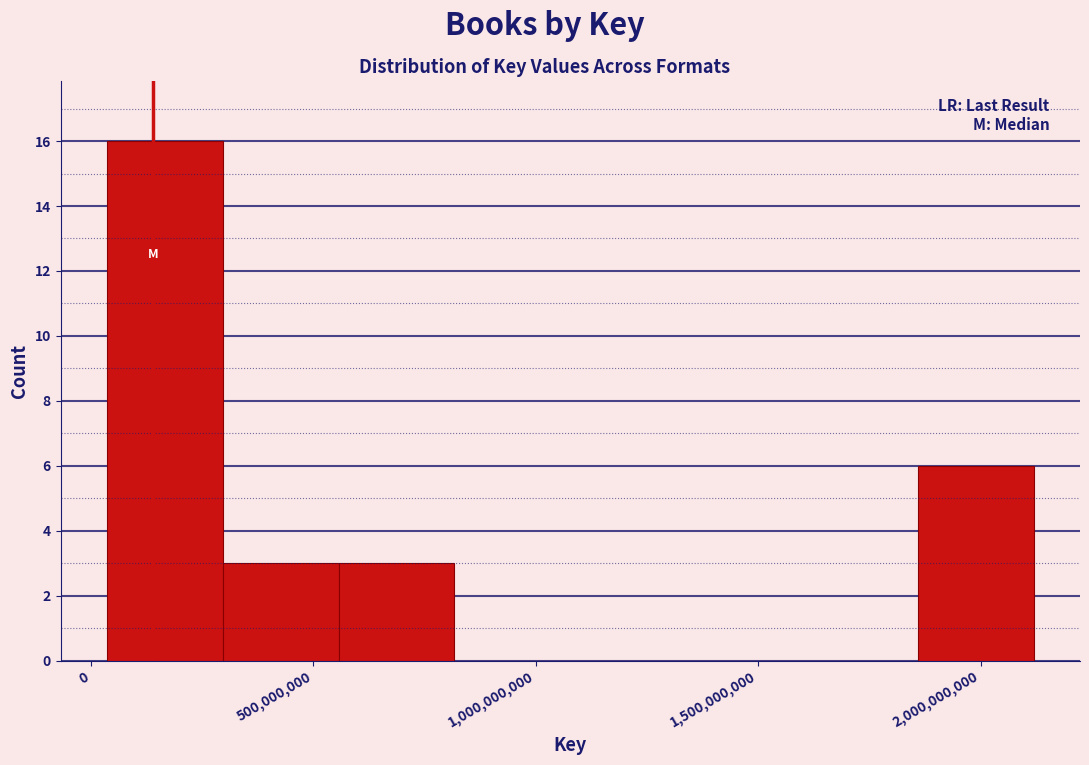

How tall is the bar that spans 50000000 to 300000000 on the x-axis? Neither the bar edges nor the heights are printed on the chart, so give them approximately, as read against the axes.

16